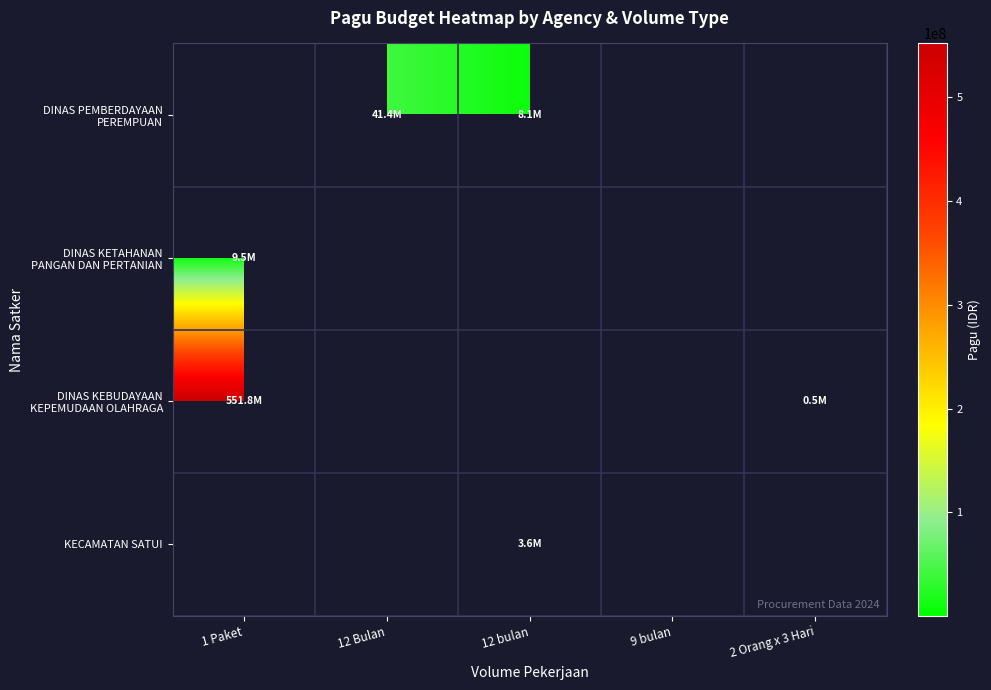

How many positive values does the DINAS KEBUDAYAAN KEPEMUDAAN OLAHRAGA series have?

2